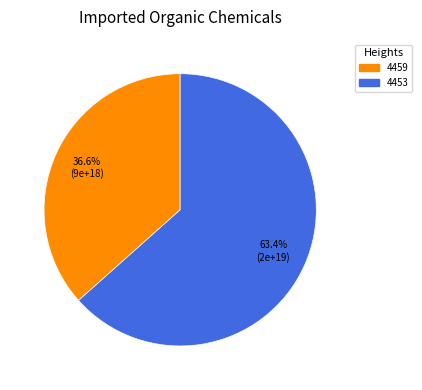

What is the largest slice in the pie chart?

4453